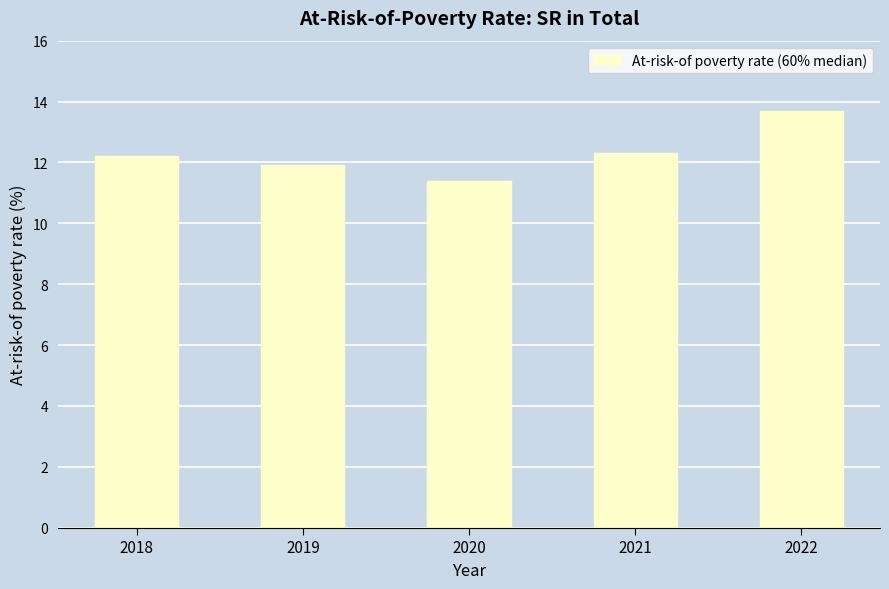

What is the change in value from 2018 to 2019?

-0.3